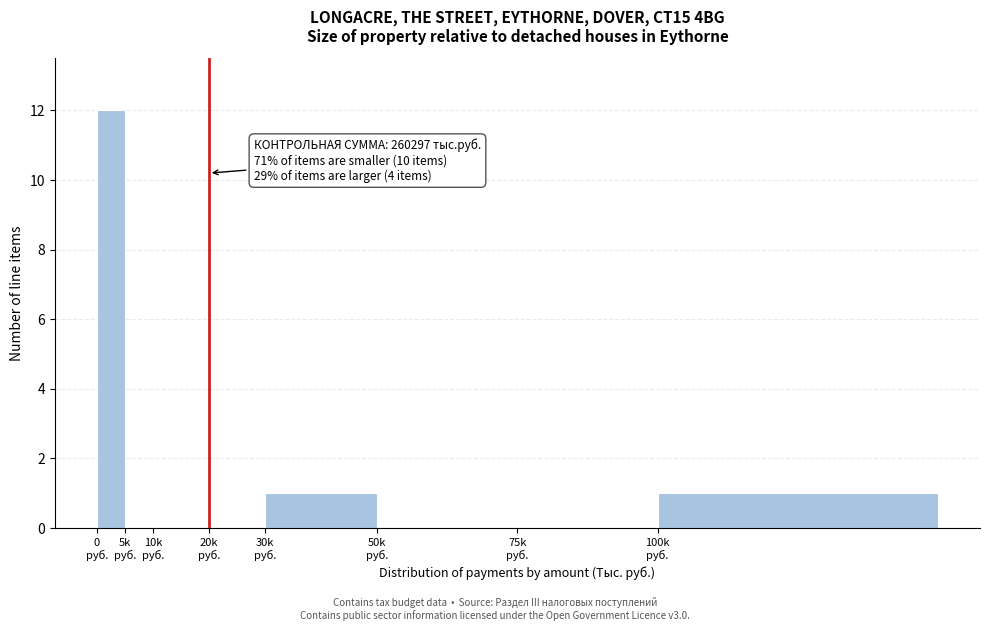

What is the maximum value shown in the chart?

12